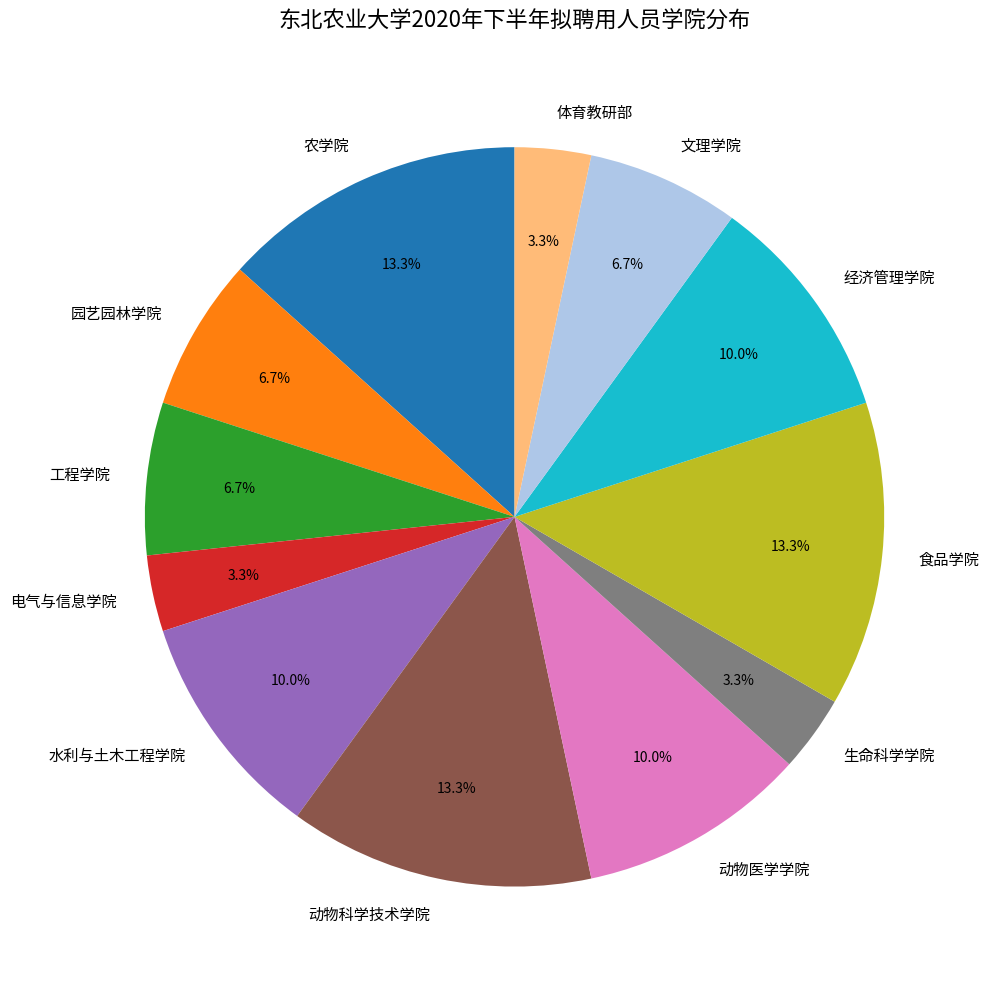

To the nearest percent, what portion does 食品学院 represent?

13%